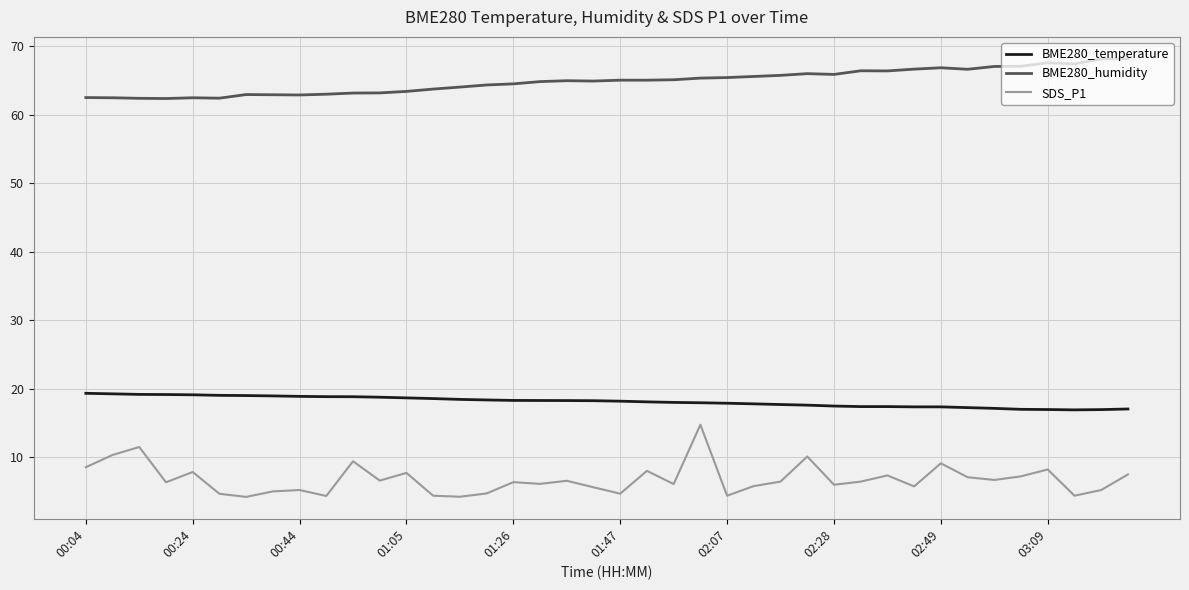

What is the average value of the BME280_temperature series?

18.1